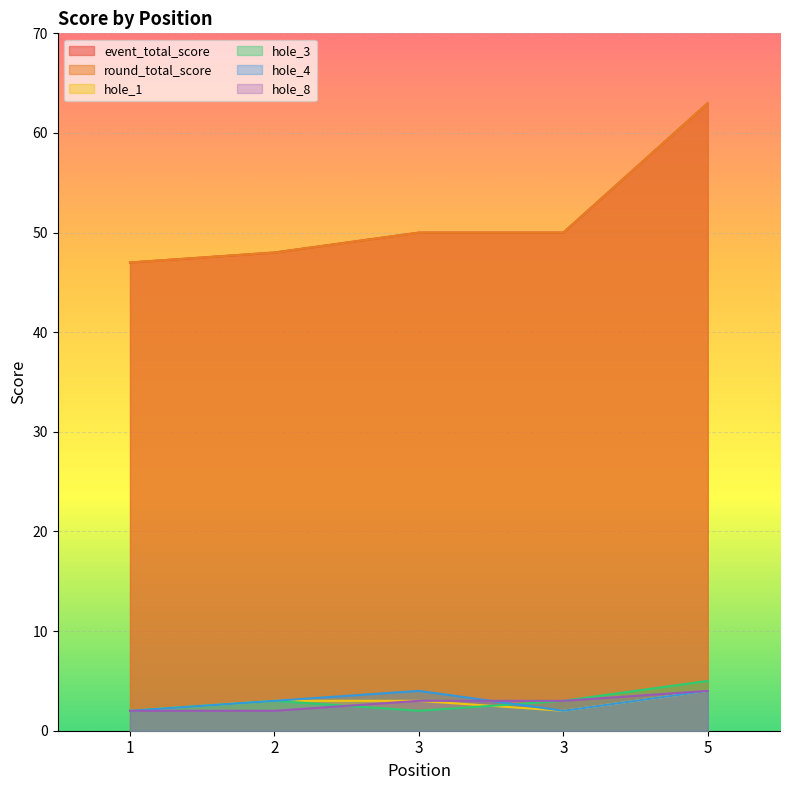

True or false: hole_1 has more than 1 points higher than both neighbors.

False